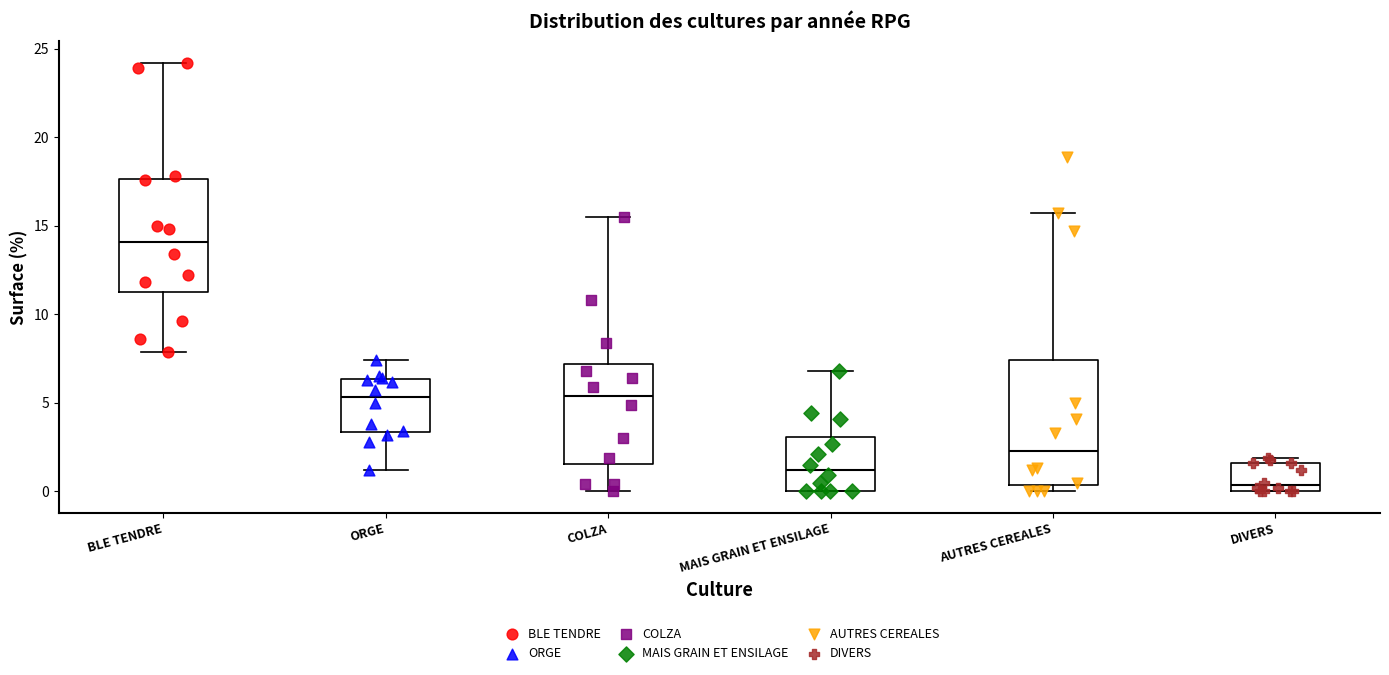

Comparing the boxes themselves (not the whiskers), which one is the tallest?

AUTRES CEREALES